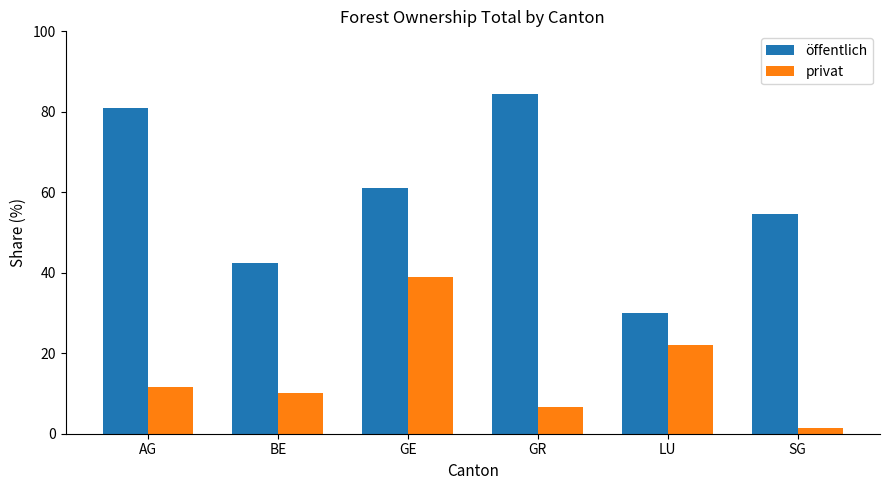

What is the average value of the öffentlich series?

58.9